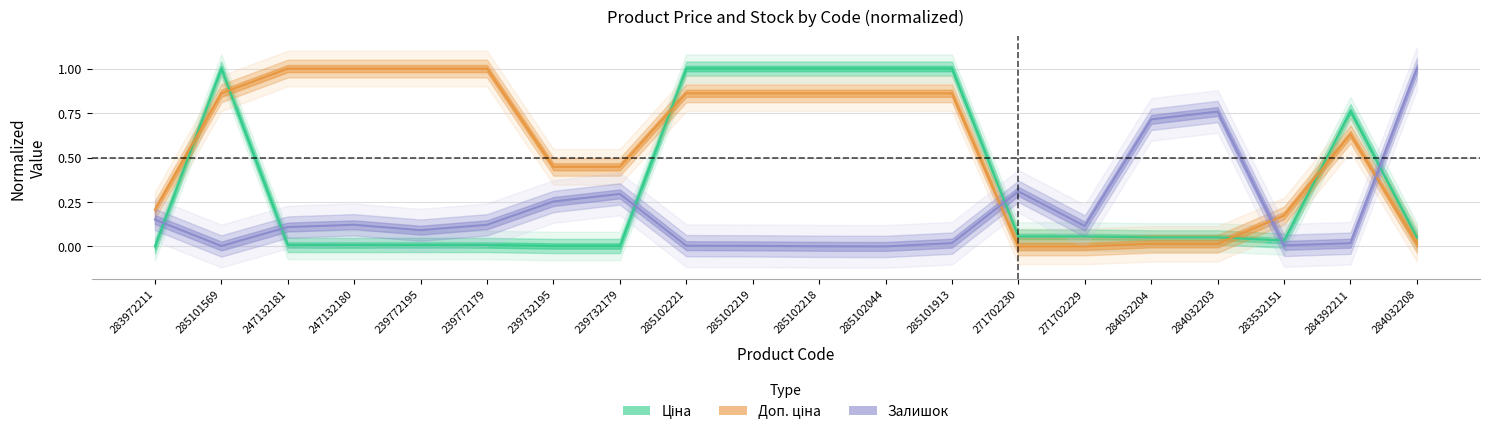

How many categories are shown in the chart?

20